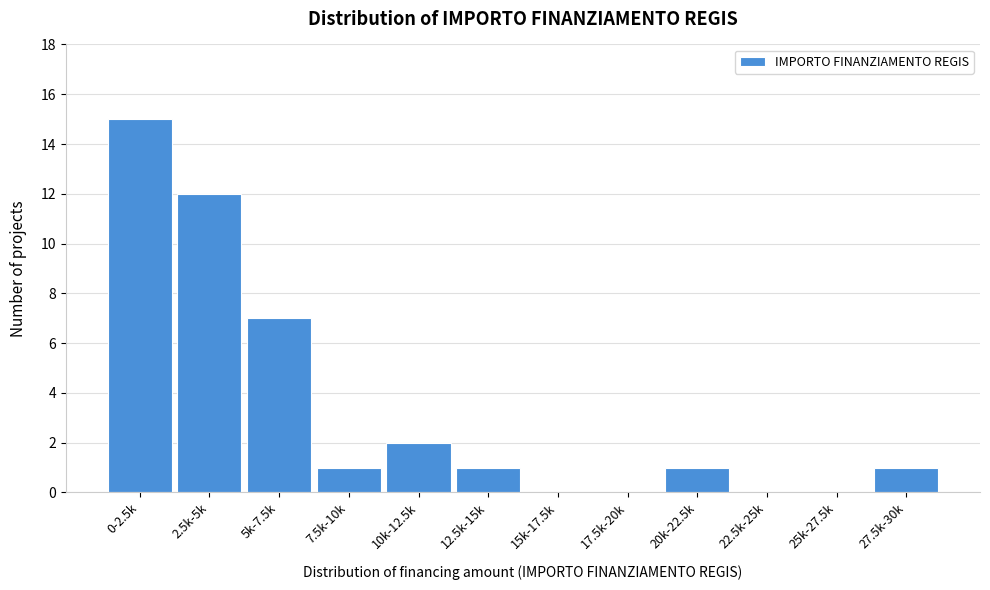

Reading right to left, what are all the values shown in this chart?

27.5k-30k=1	25k-27.5k=0	22.5k-25k=0	20k-22.5k=1	17.5k-20k=0	15k-17.5k=0	12.5k-15k=1	10k-12.5k=2	7.5k-10k=1	5k-7.5k=7	2.5k-5k=12	0-2.5k=15